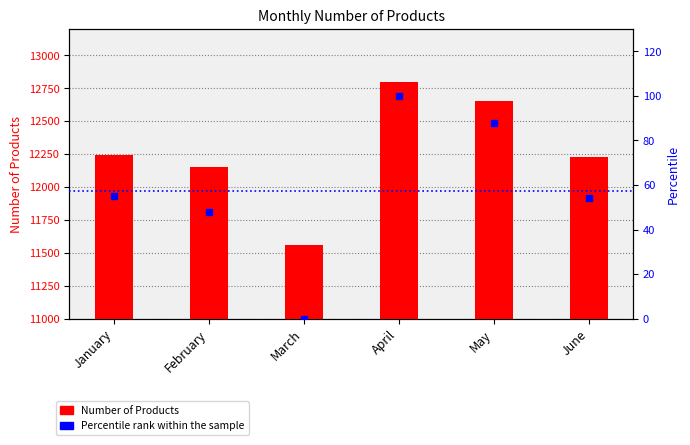

What is the sum of all Percentile rank within the sample values?

345